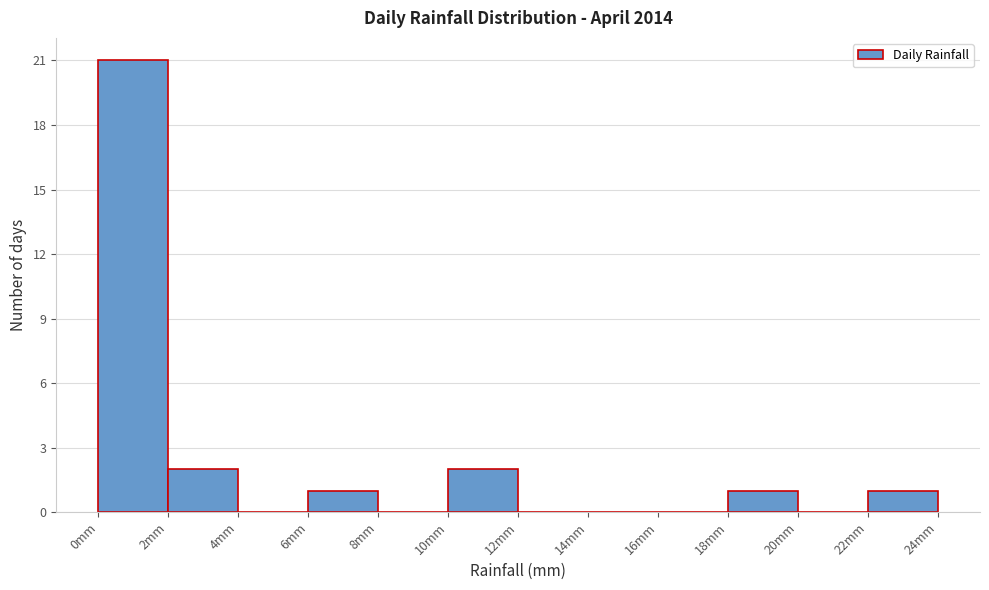

Reading left to right, transcribe this chart: for each bar, give the range it covers on the x-axis and its height. The values are not printed on the chart, so give them approximately, as read against the axis.

0 to 2: 21
2 to 4: 2
4 to 6: 0
6 to 8: 1
8 to 10: 0
10 to 12: 2
12 to 14: 0
14 to 16: 0
16 to 18: 0
18 to 20: 1
20 to 22: 0
22 to 24: 1